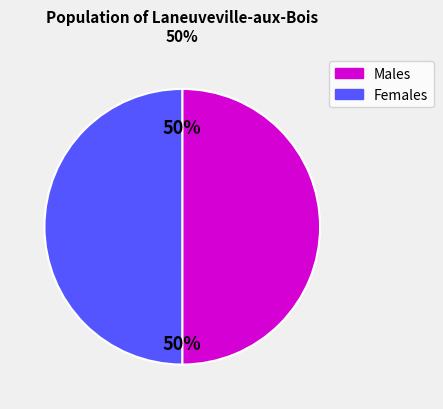

To the nearest percent, what is the average slice percentage?

50%